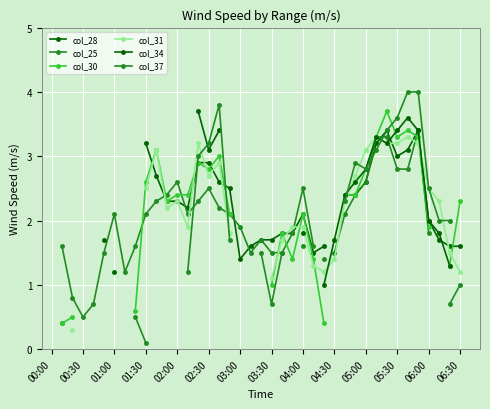

How many lines are shown in the chart?

6